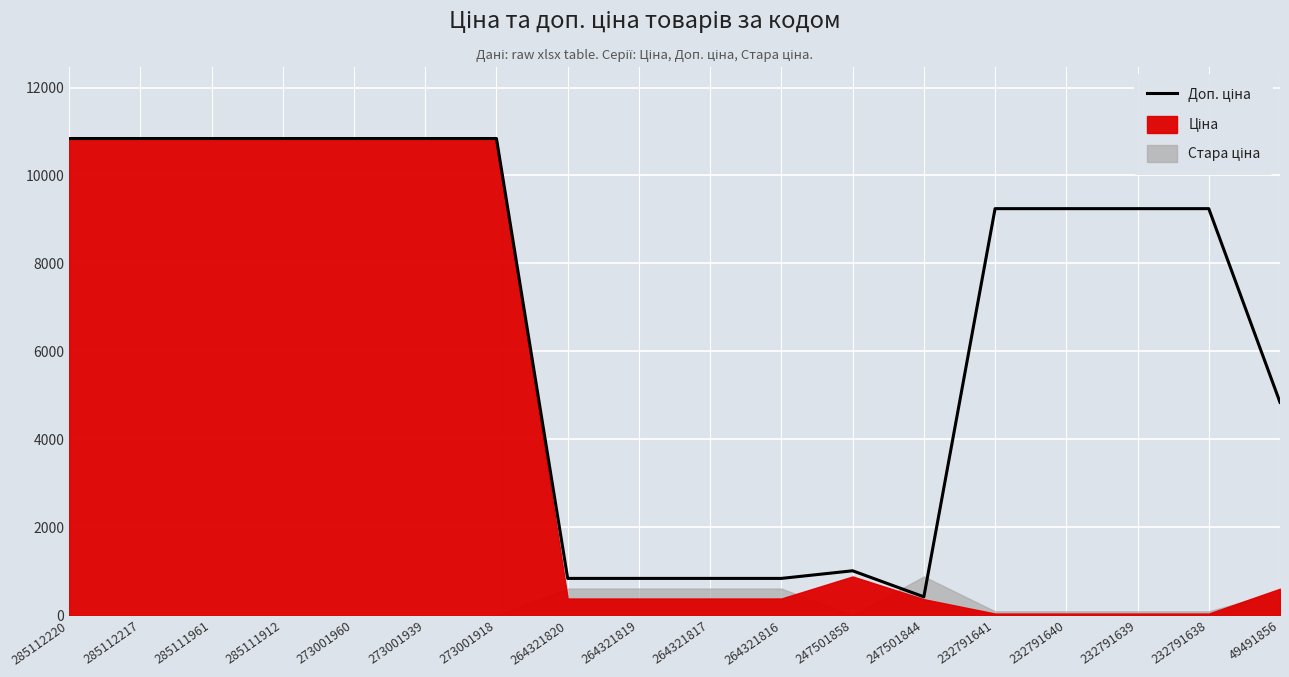

Reading right to left, extract all data points from this chart.

49491856=4842.6	232791638=9246.0	232791639=9246.0	232791640=9246.0	232791641=9246.0	247501844=421.0	247501858=1013.2	264321816=840.0	264321817=840.0	264321819=840.0	264321820=840.0	273001918=10840.1	273001939=10840.1	273001960=10840.1	285111912=10840.1	285111961=10840.1	285112217=10840.1	285112220=10840.1